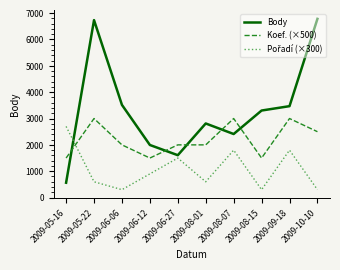

What is the minimum value shown in the chart?

300